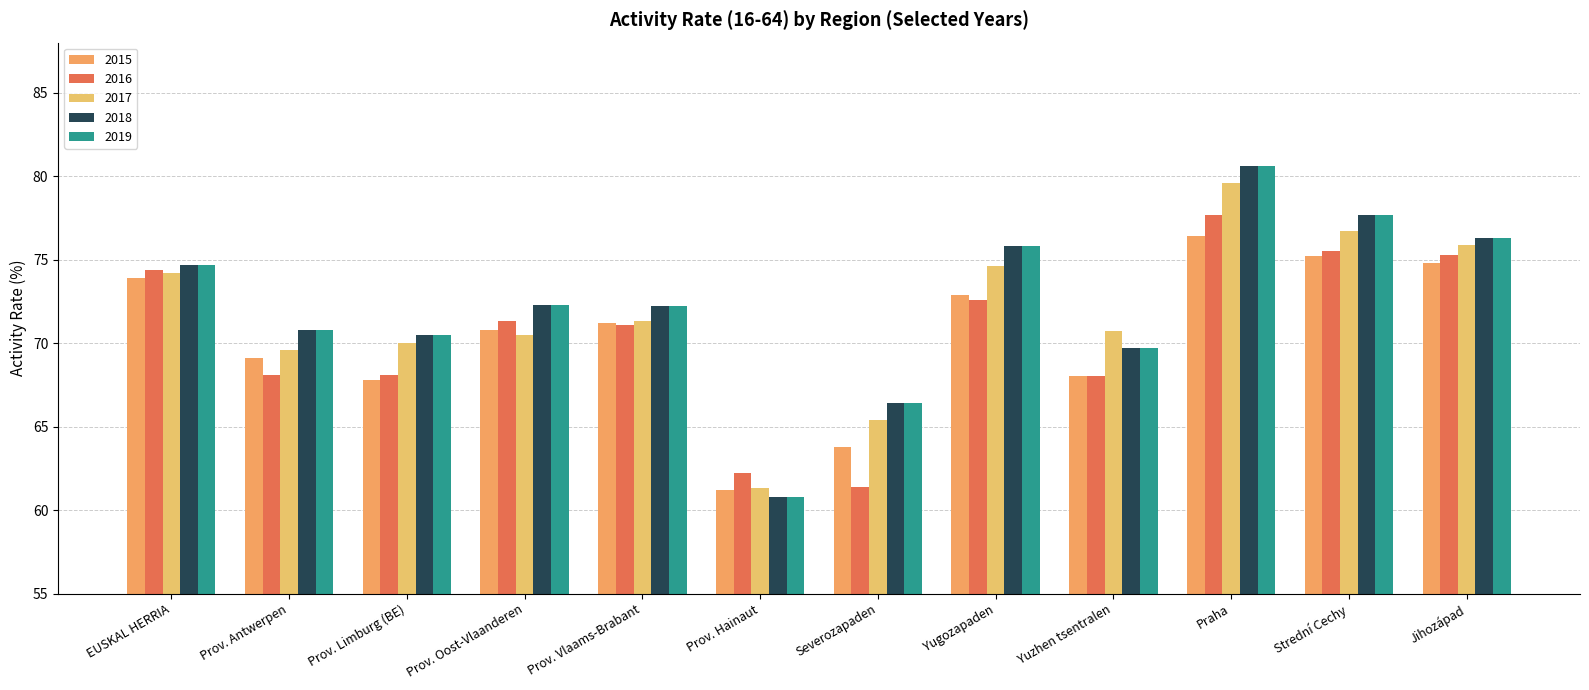

Count the number of data series in this chart.

5